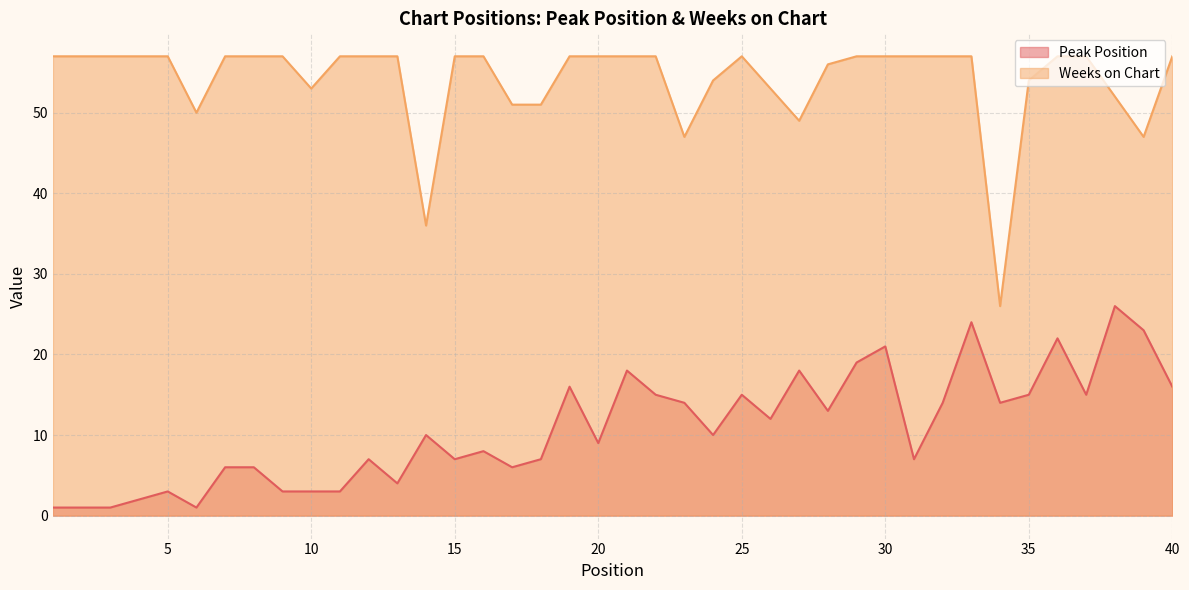

How many lines are shown in the chart?

2